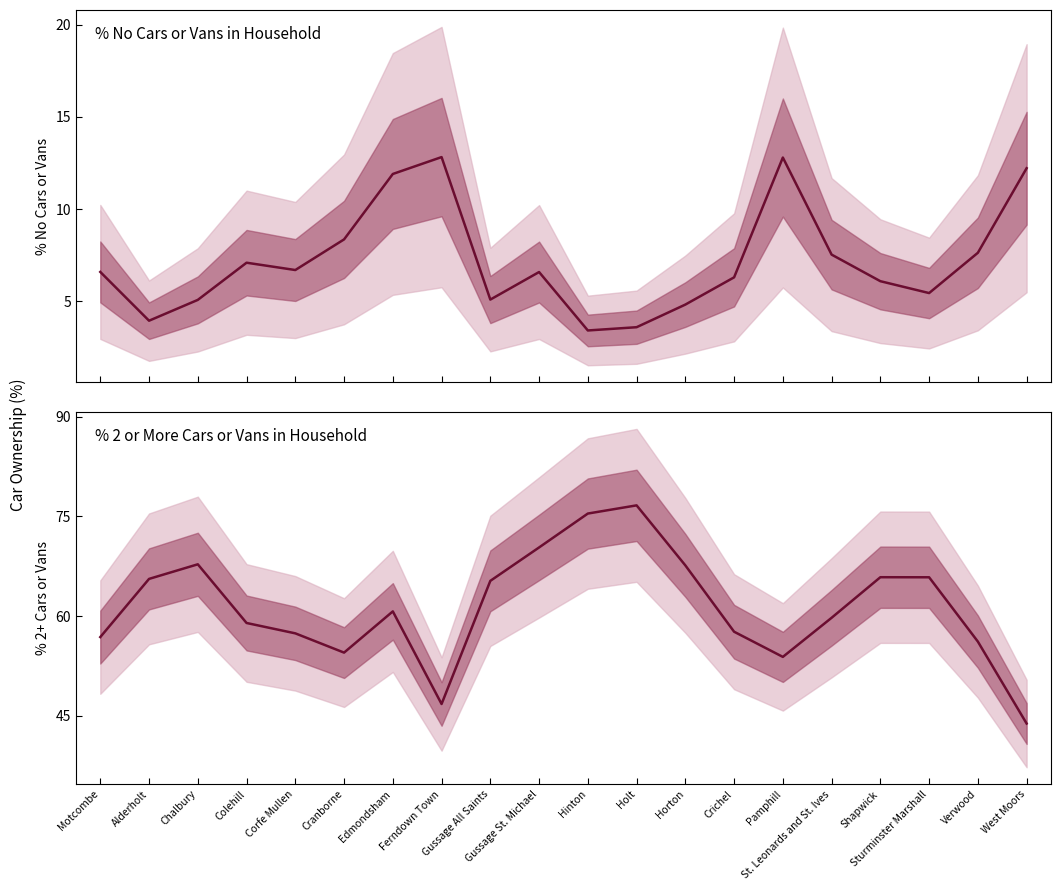

Where does the % no cars or vans in household series first go above 6?

Motcombe